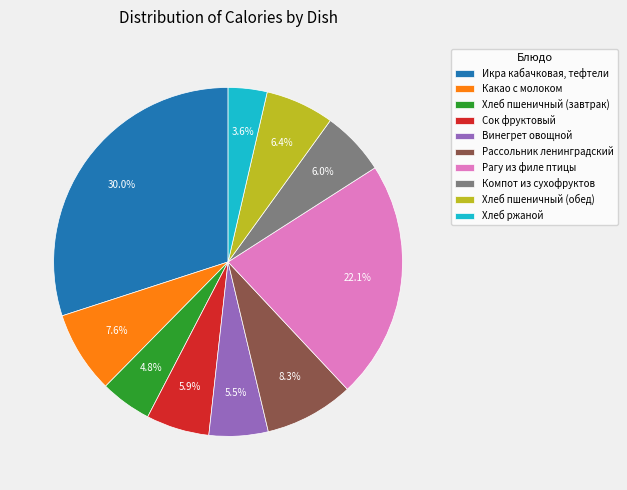

How many segments does this pie chart have?

10